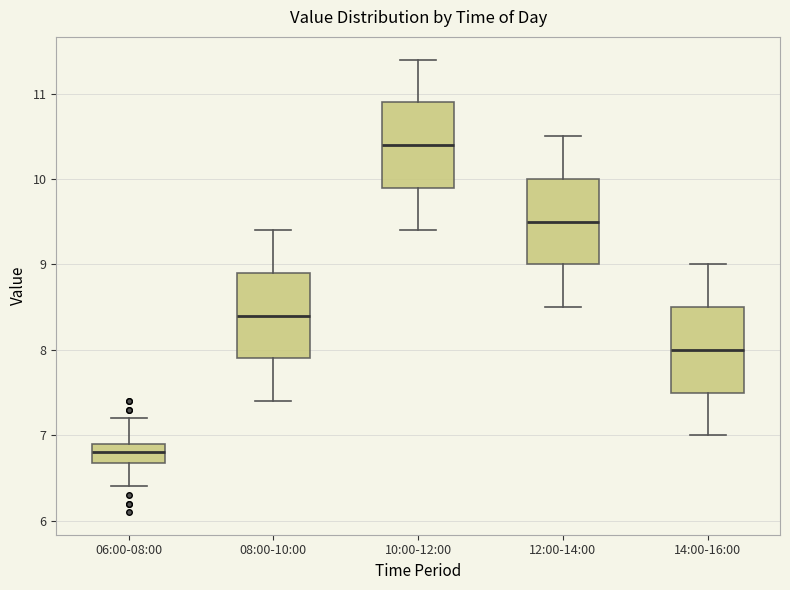

Reading left to right, read every box against the y-axis: the position of its median line, the range the box covers, and the ends of its whiskers. The values are not printed on the chart, so give them approximately, as read against the axis.

06:00-08:00: median 6.8, box 6.7 to 6.9, whiskers 6.4 to 7.2
08:00-10:00: median 8.4, box 7.9 to 8.9, whiskers 7.4 to 9.4
10:00-12:00: median 10.4, box 9.9 to 10.9, whiskers 9.4 to 11.4
12:00-14:00: median 9.5, box 9.0 to 10.0, whiskers 8.5 to 10.5
14:00-16:00: median 8.0, box 7.5 to 8.5, whiskers 7.0 to 9.0